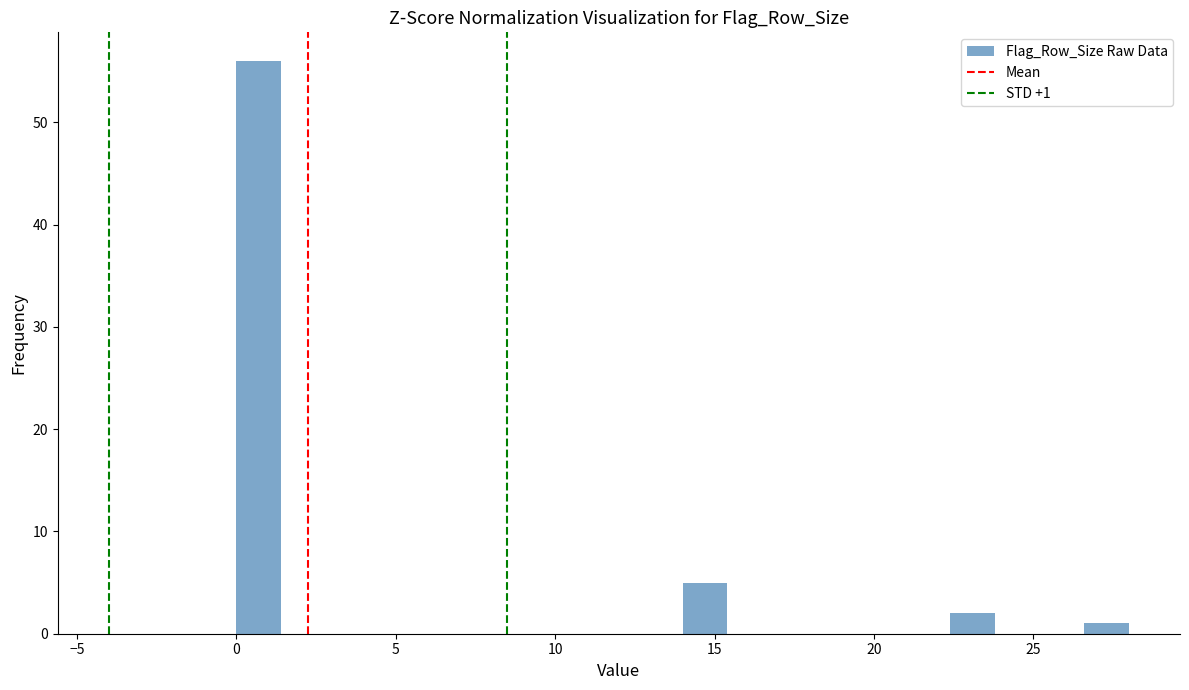

Around what value on the x-axis is the tallest bar? Give the approximate position of its centre, as read against the axis.

0.5